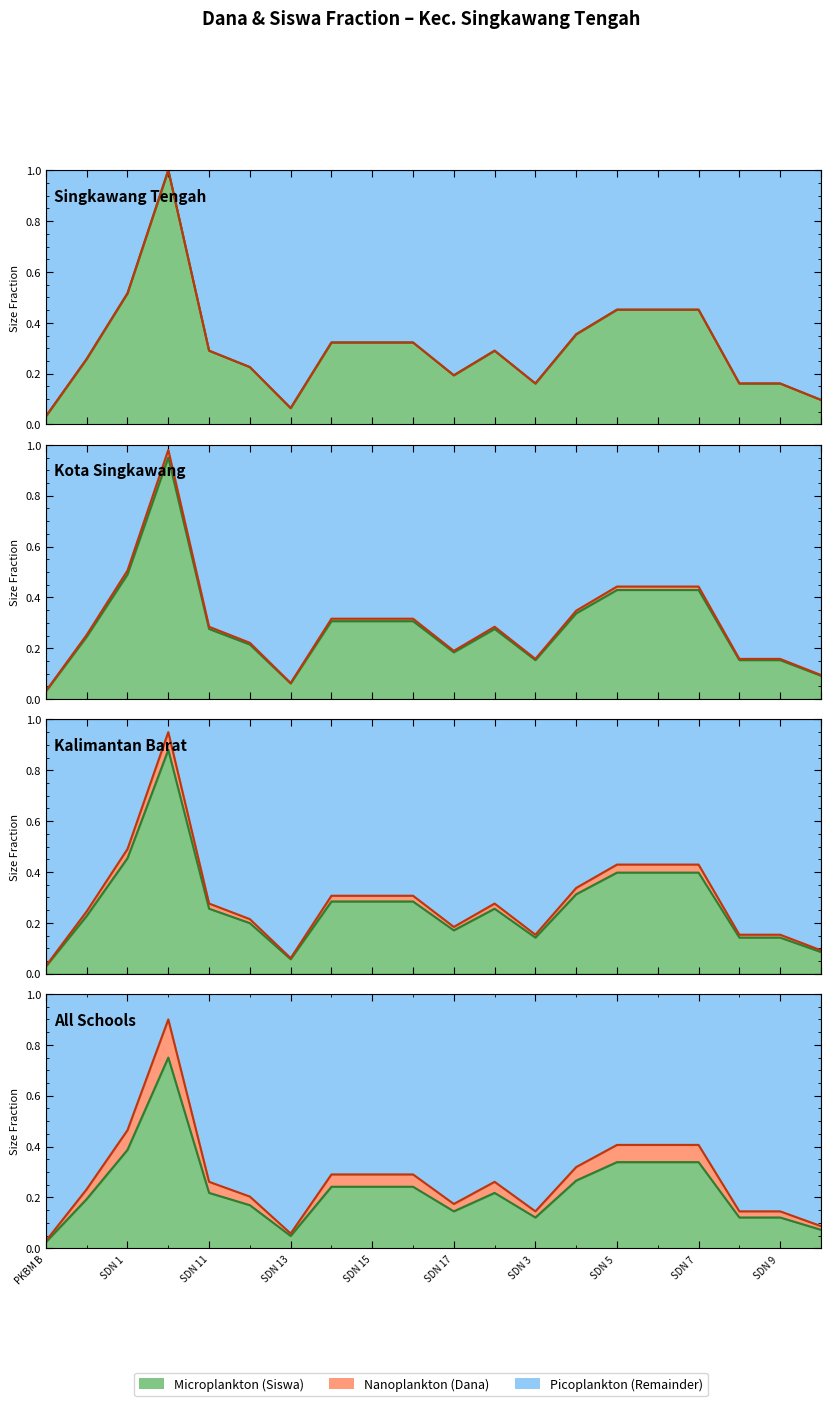

Which category has the lowest value across all series?

PKBM B